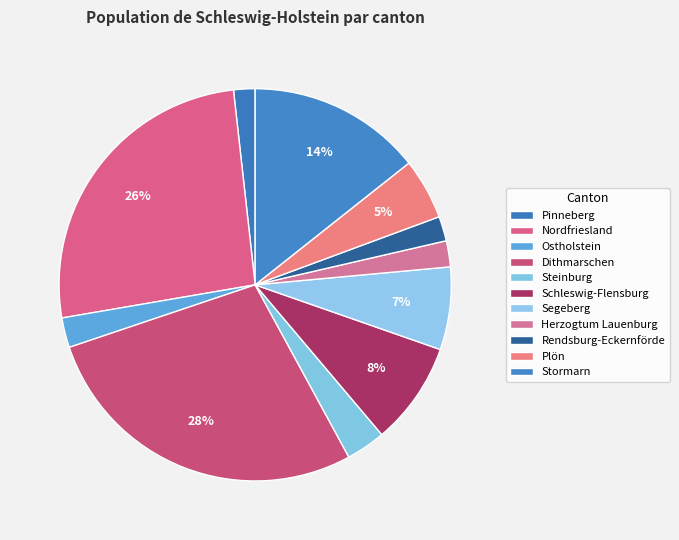

How many segments does this pie chart have?

11